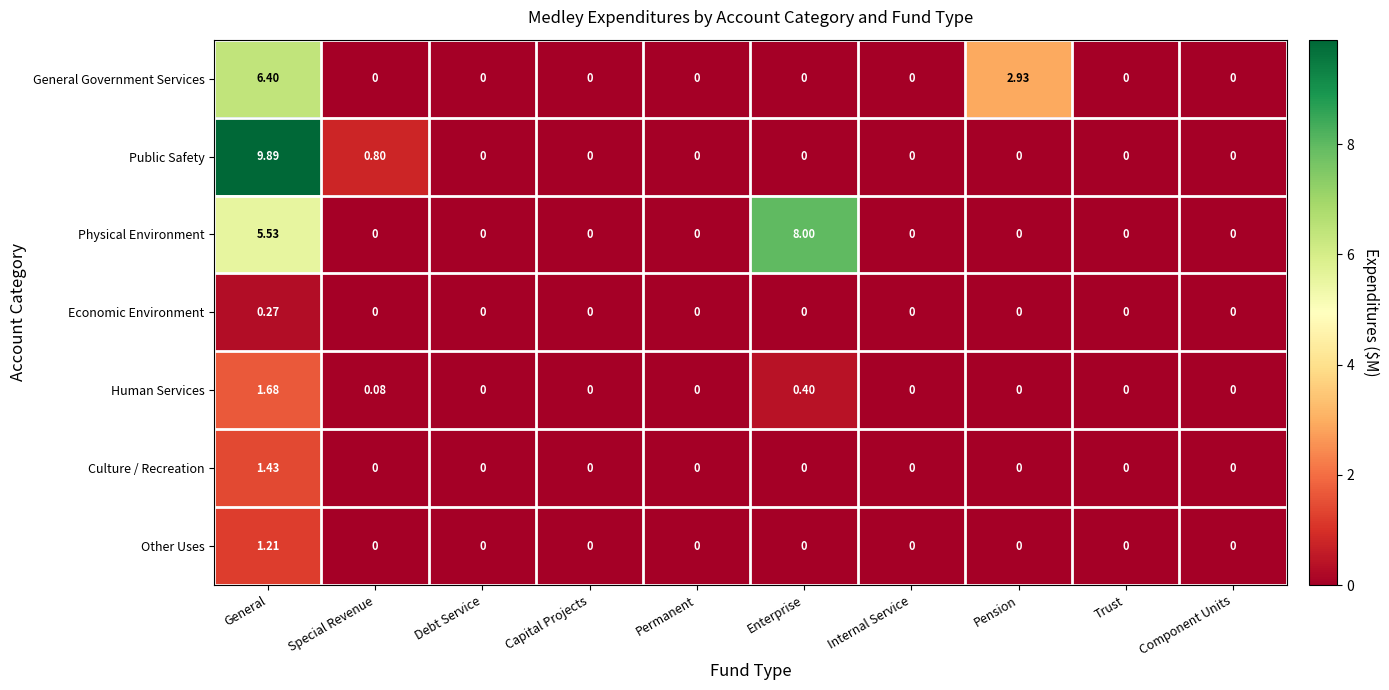

Which series changed the most between Special Revenue and Trust?

Public Safety